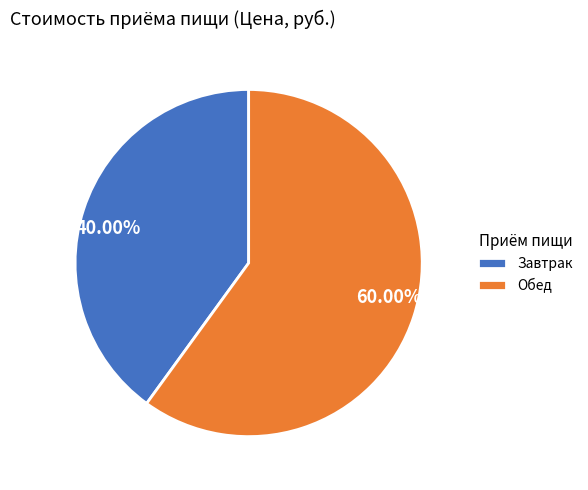

Between Завтрак and Обед, which is larger?

Обед